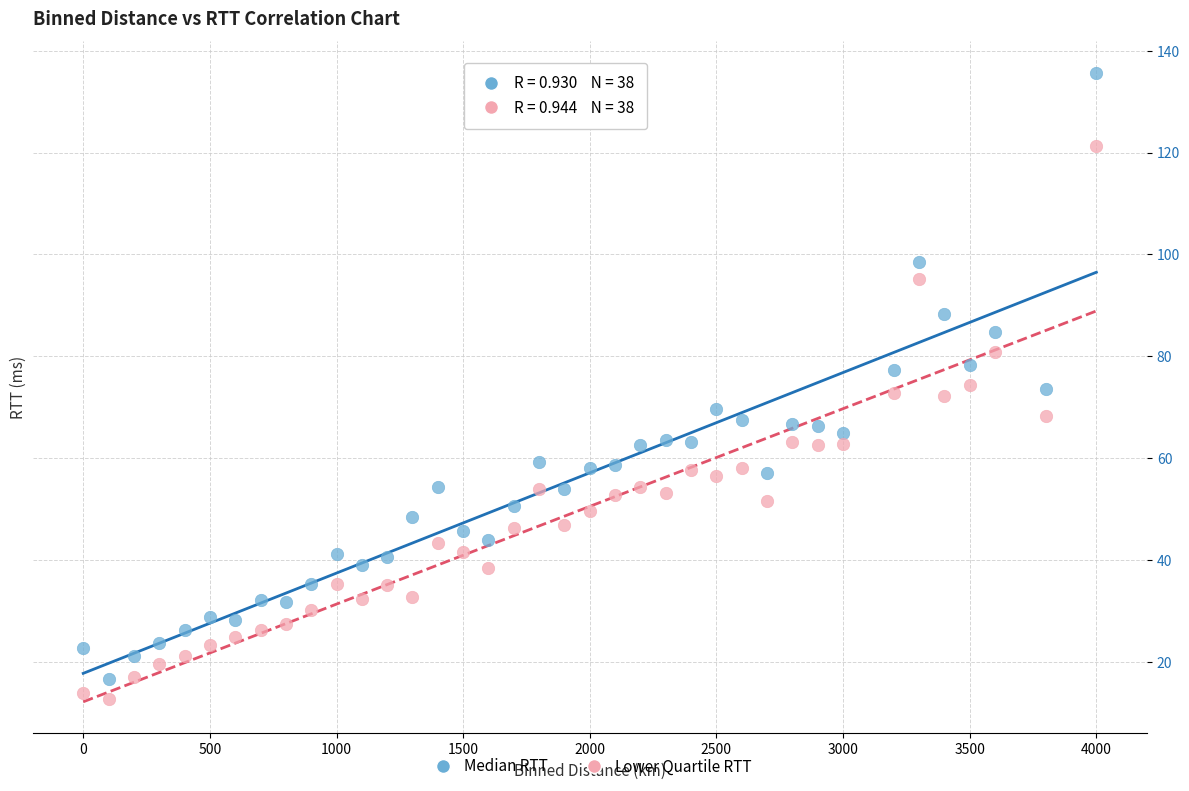

Which series contains the lowest Y value?

Lower Quartile RTT